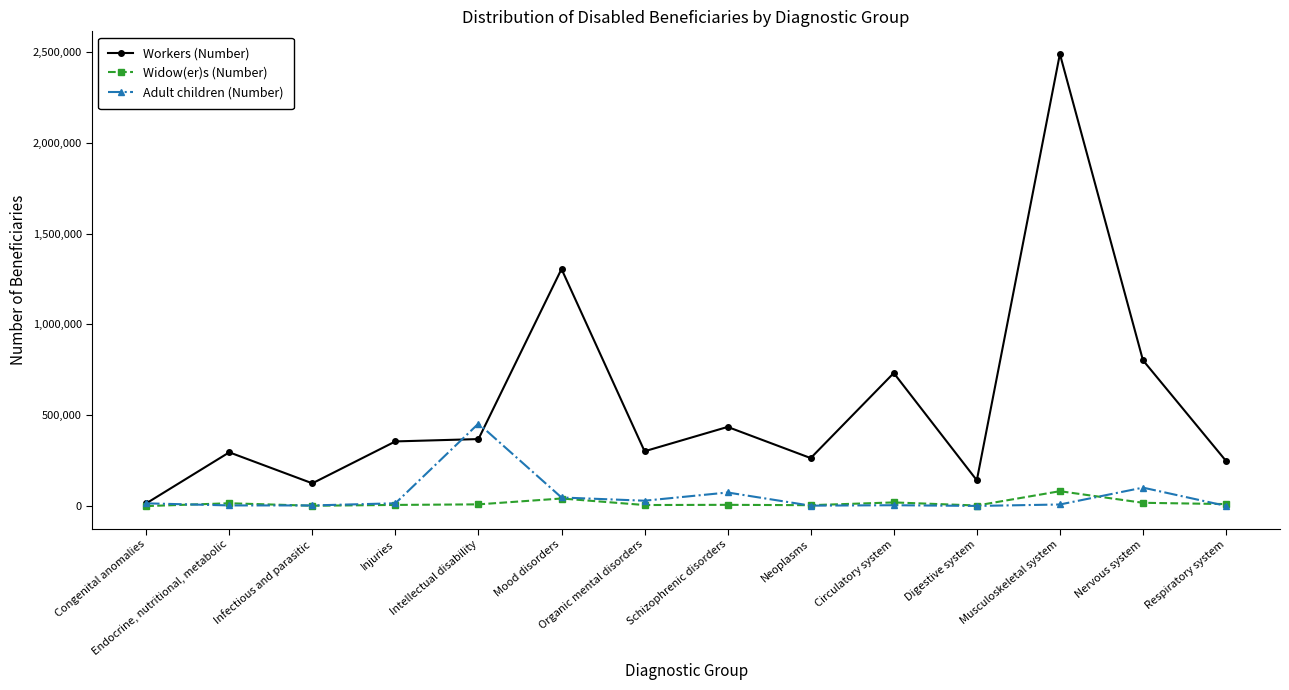

At which label does Adult children (Number) reach its peak?

Intellectual disability